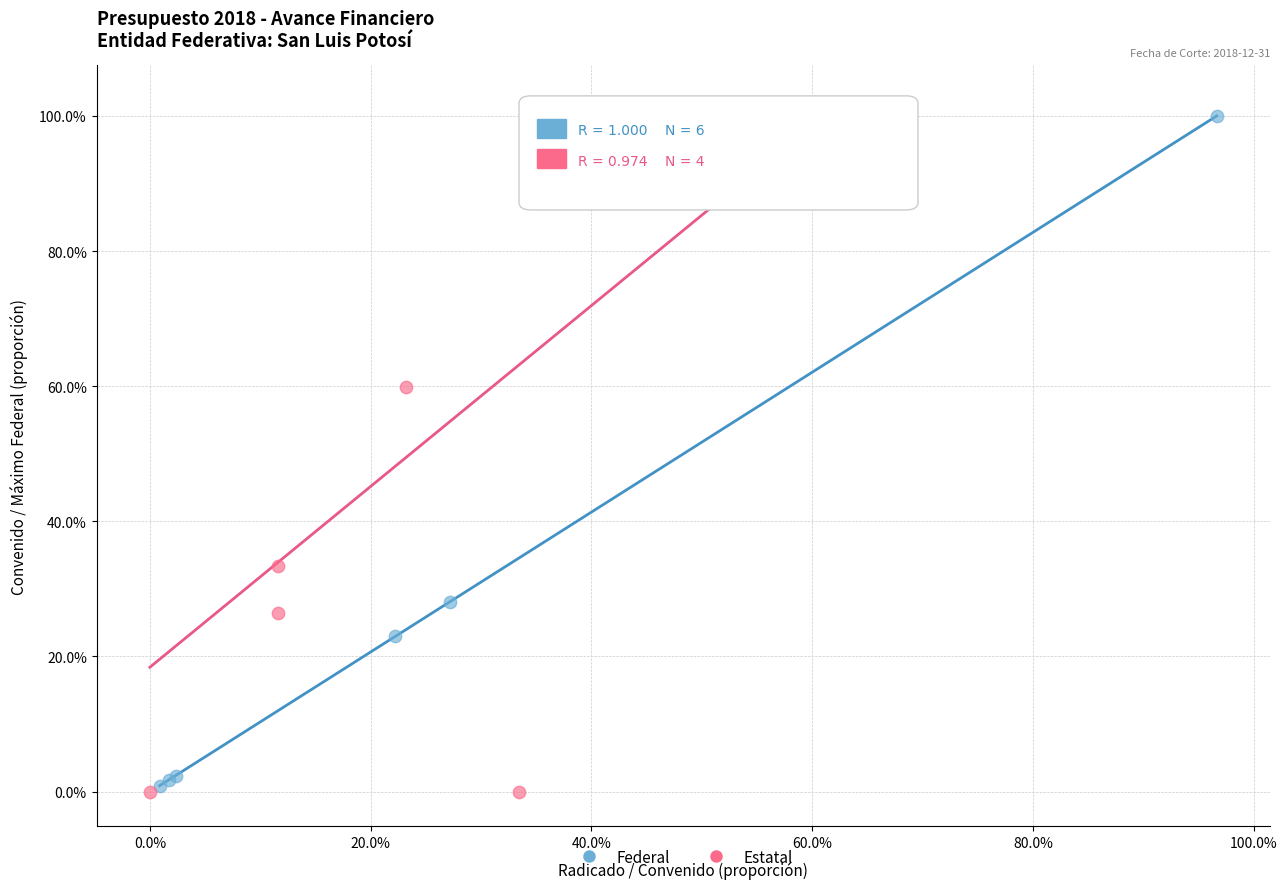

What are all the series names shown in the legend?

Federal, Estatal